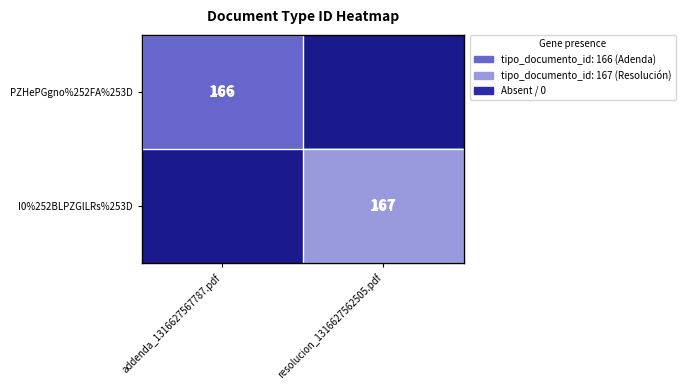

Between resolucion_1316627562505.pdf and addenda_1316627567787.pdf, which is larger?

addenda_1316627567787.pdf